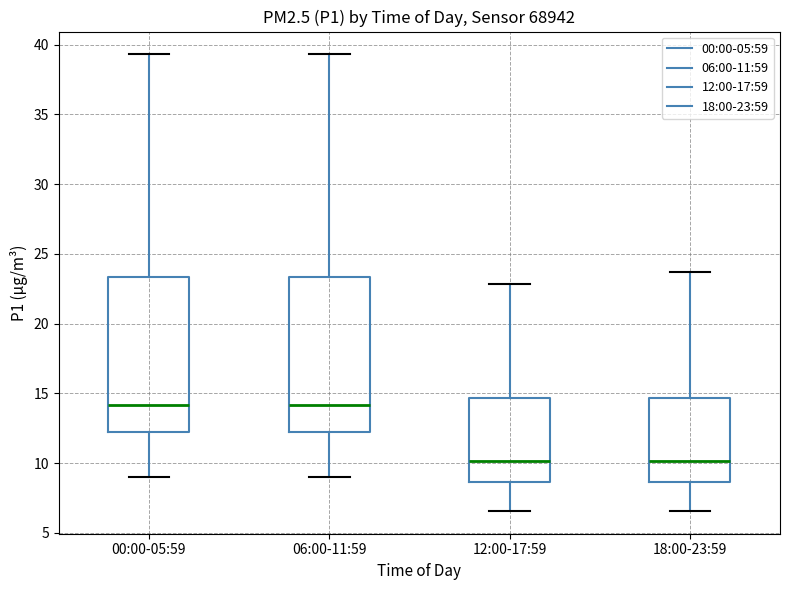

Reading left to right, transcribe this box plot: for each box, give where its median line is, the range the box spans, and where its two whiskers end, as read against the y-axis. The values are not printed on the chart, so give them approximately, as read against the axis.

00:00-05:59: median 14.0, box 12.0 to 23.5, whiskers 9.0 to 39.5
06:00-11:59: median 14.0, box 12.0 to 23.5, whiskers 9.0 to 39.5
12:00-17:59: median 10.0, box 8.5 to 14.5, whiskers 6.5 to 23.0
18:00-23:59: median 10.0, box 8.5 to 14.5, whiskers 6.5 to 23.5